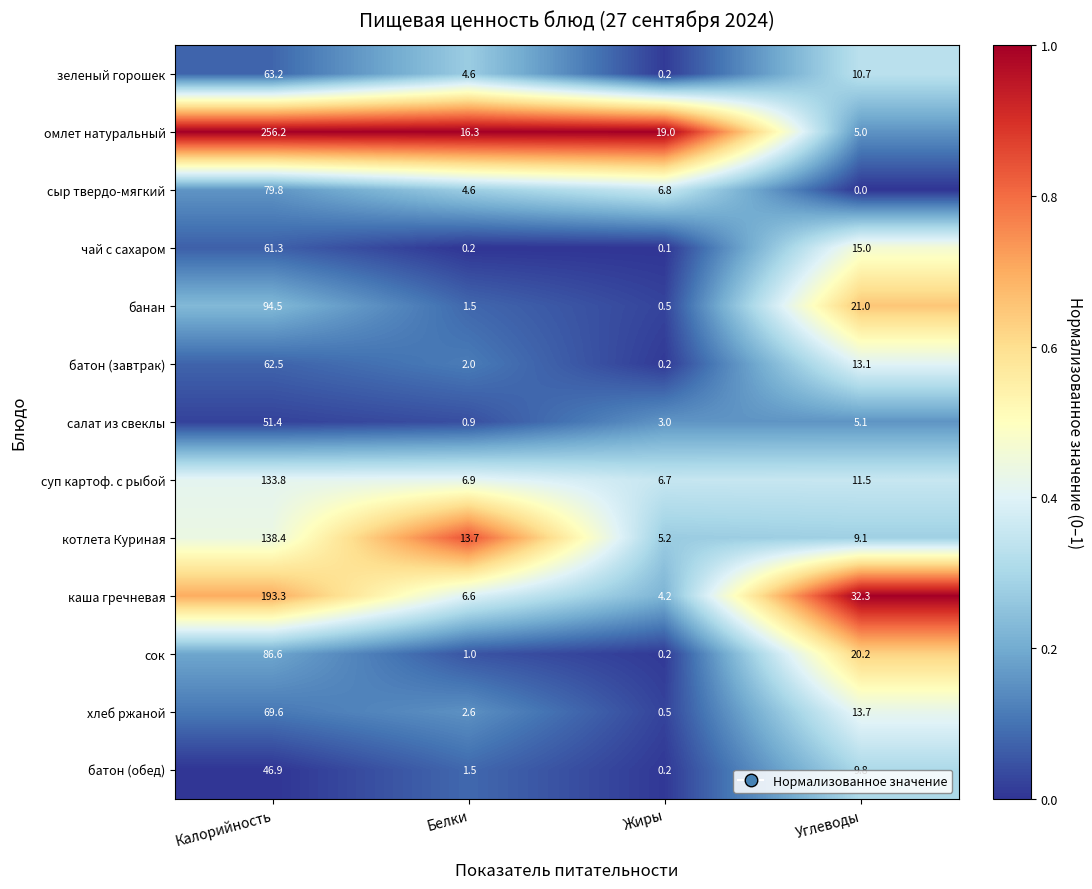

The чай с сахаром series shows 100.8 at Калорийность. True or false?

False